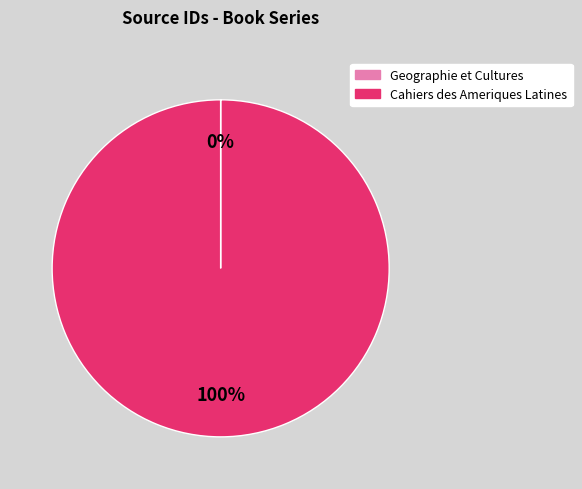

To the nearest percent, what percentage of the pie is Cahiers des Ameriques Latines?

100%